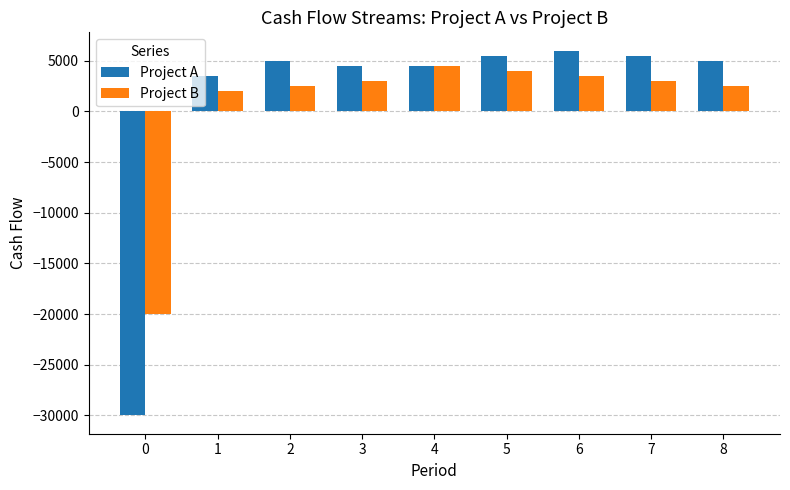

Rank the series by their maximum value, from lowest to highest.

Project B, Project A